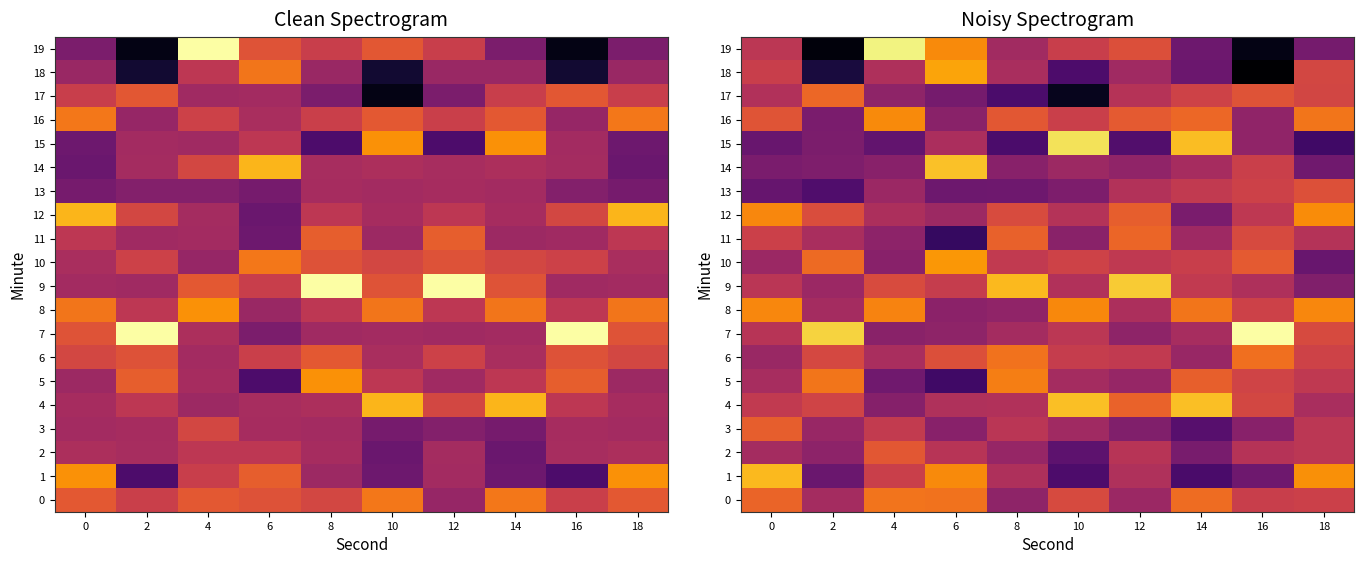

The 9 series shows -129.2 at 4. True or false?

True